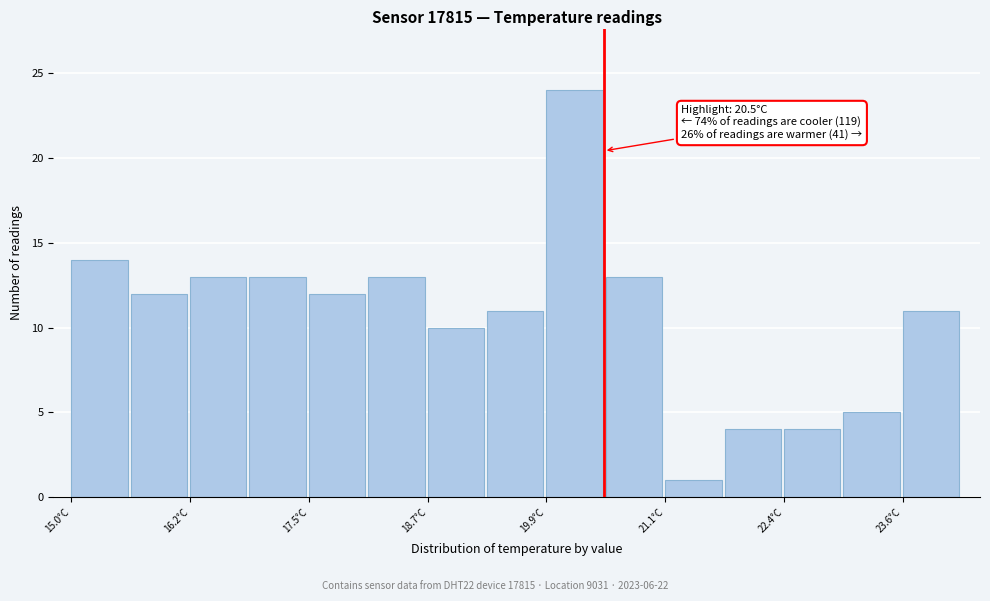

Around what value on the x-axis is the tallest bar? Give the approximate position of its centre, as read against the axis.

20.2